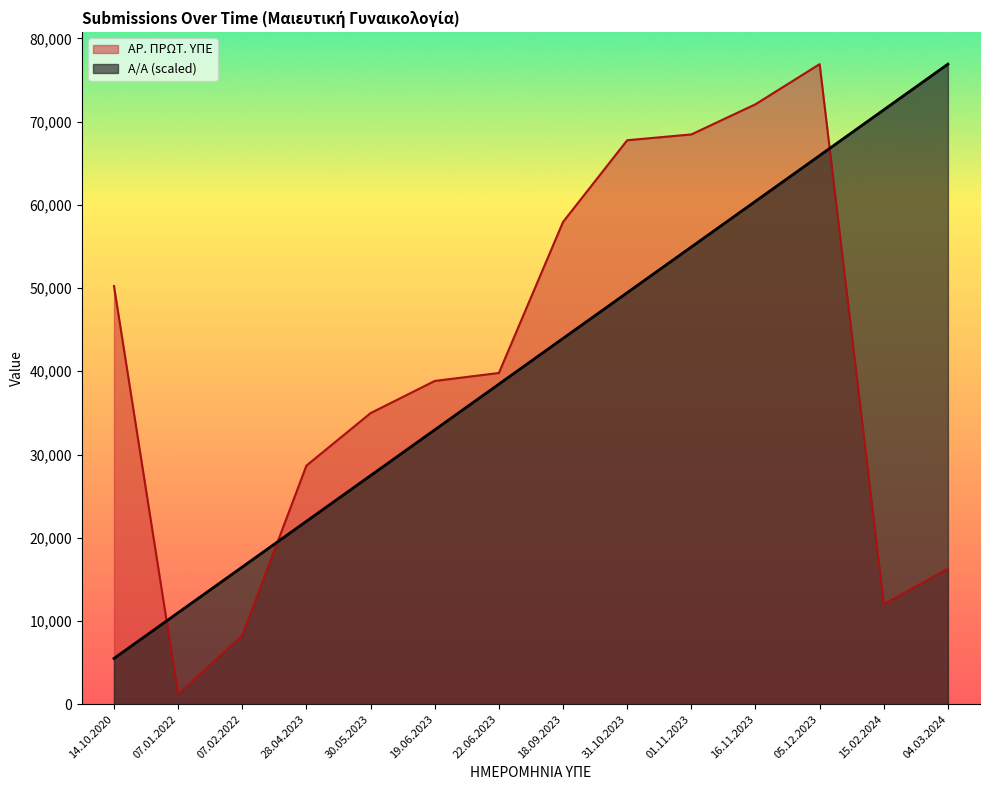

What is the minimum value shown in the chart?

1189.0